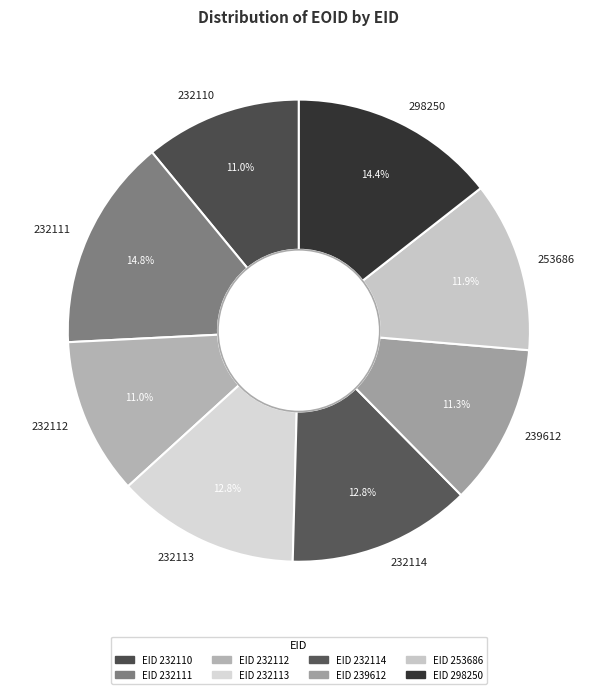

Approximately how many times larger is the value at 239612 compared to 253686?

0.9